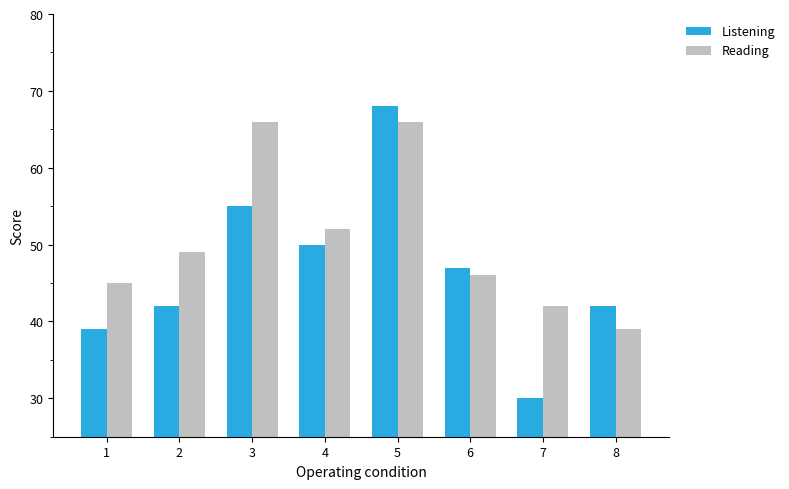

The Listening series shows 33 at 5. True or false?

False